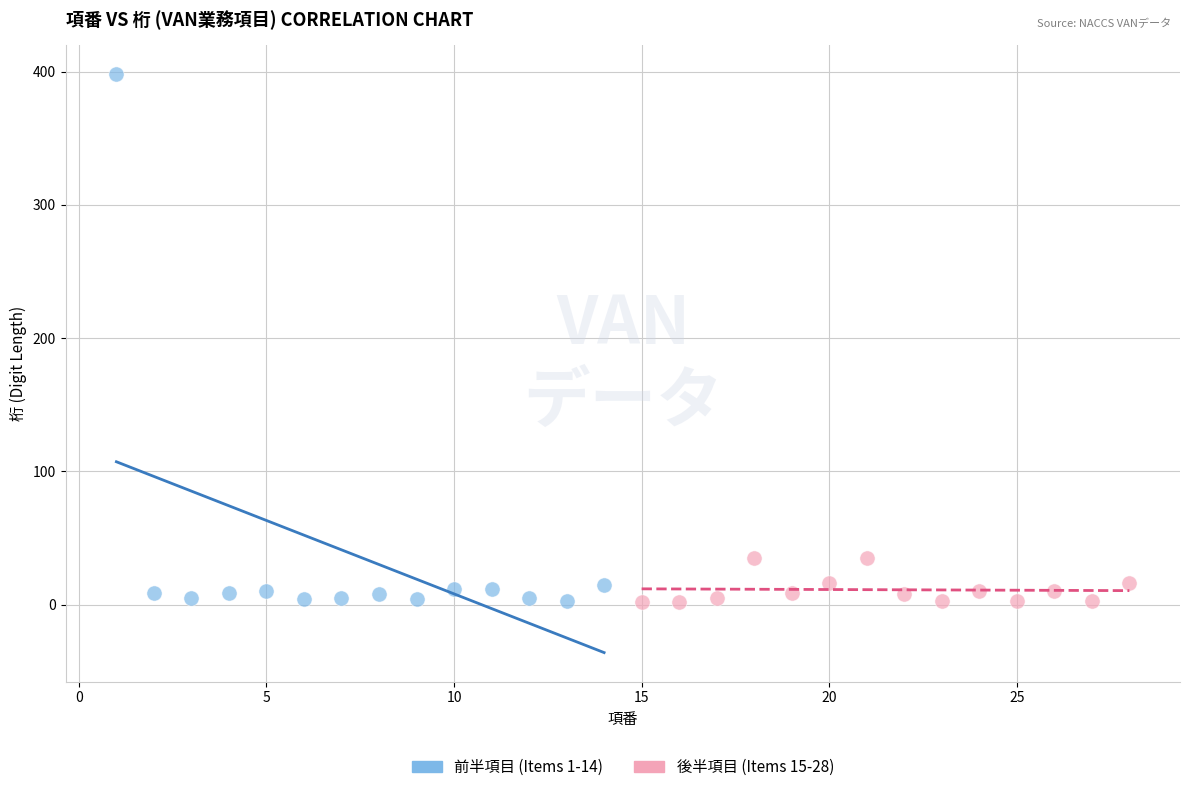

Which series reaches the maximum Y coordinate?

前半項目 (Items 1-14)